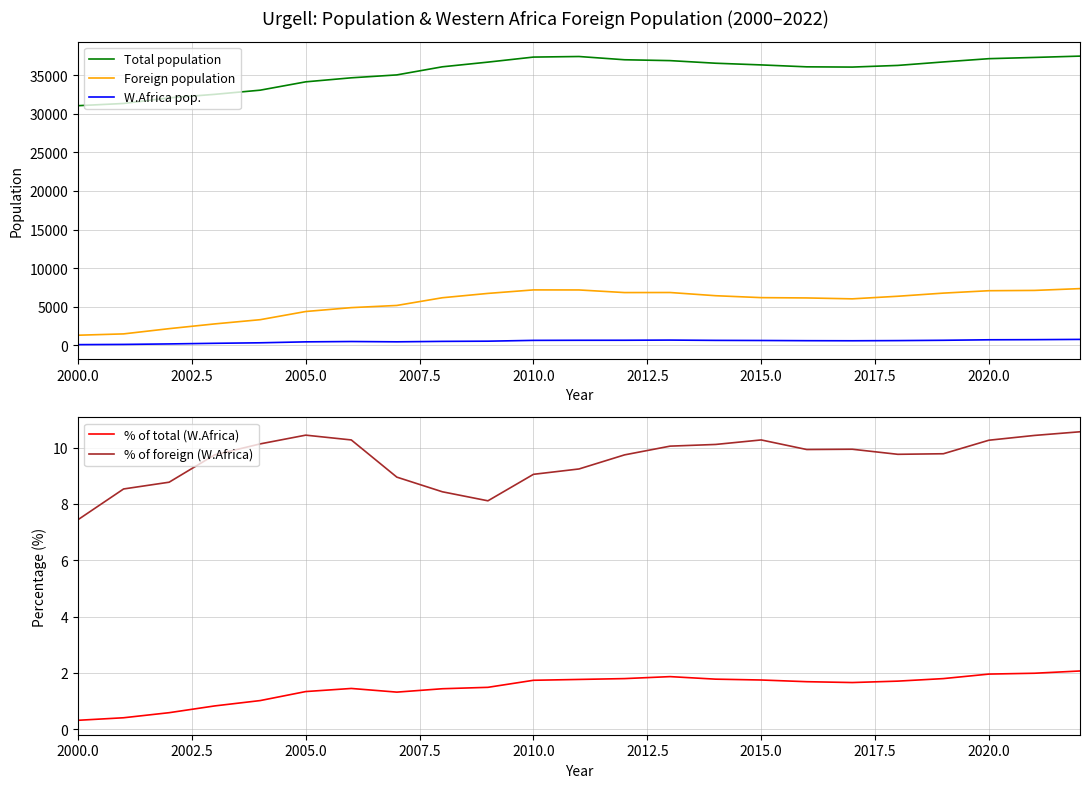

What is the minimum value for Total population?

31029